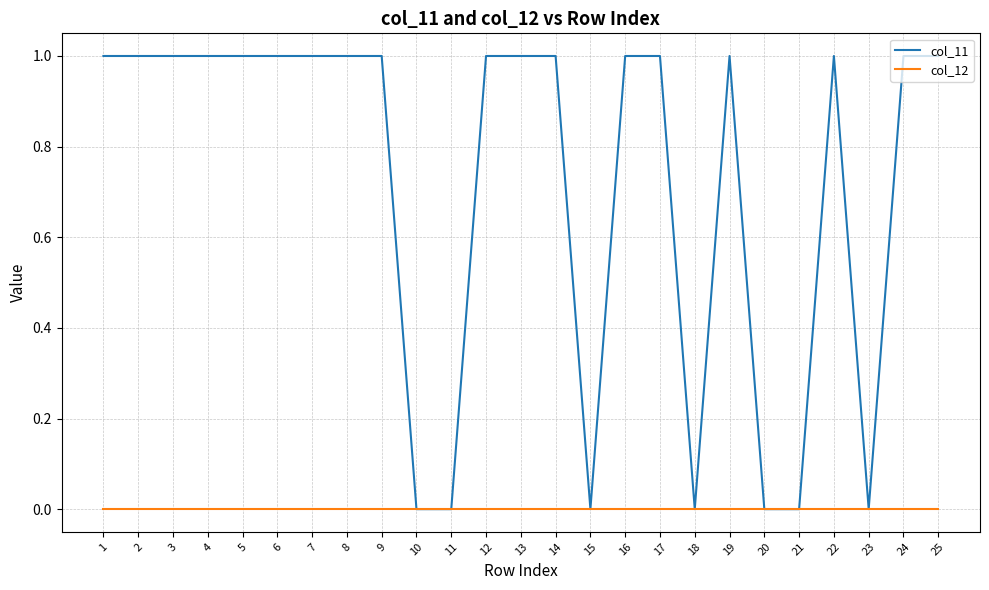

Reading left to right, list all the values displayed in this chart.

col_11: 1	1	1	1	1	1	1	1	1	0	0	1	1	1	0	1	1	0	1	0	0	1	0	1	1
col_12: 0	0	0	0	0	0	0	0	0	0	0	0	0	0	0	0	0	0	0	0	0	0	0	0	0